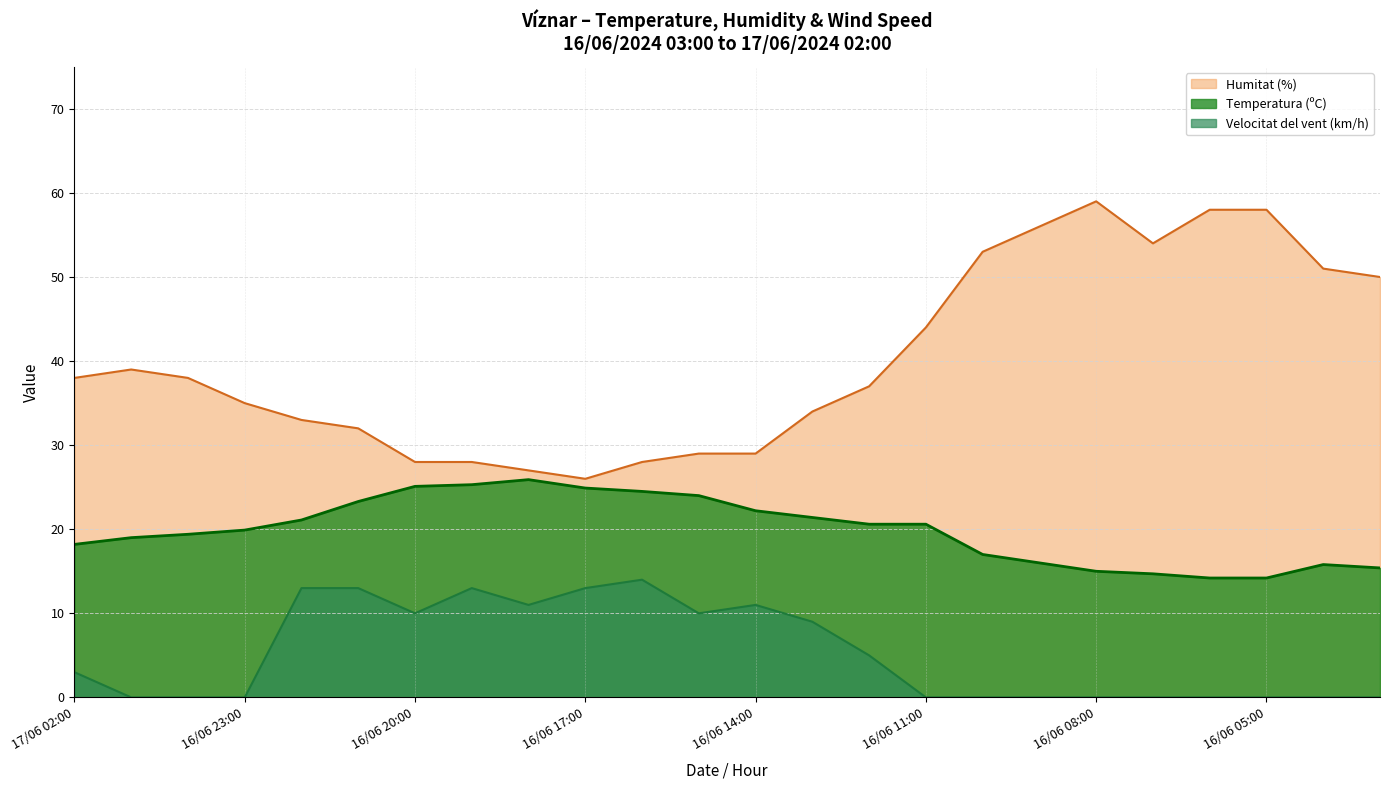

What is the label of the 23rd point from the right?

17/06 01:00